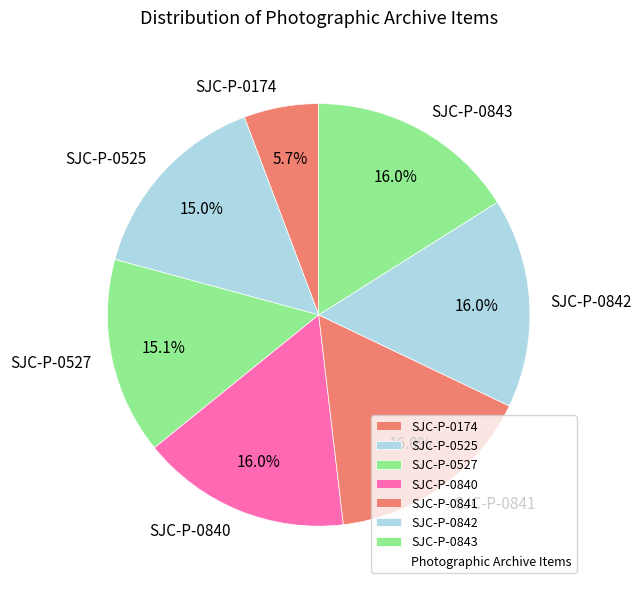

Which slice is the smallest?

SJC-P-0174